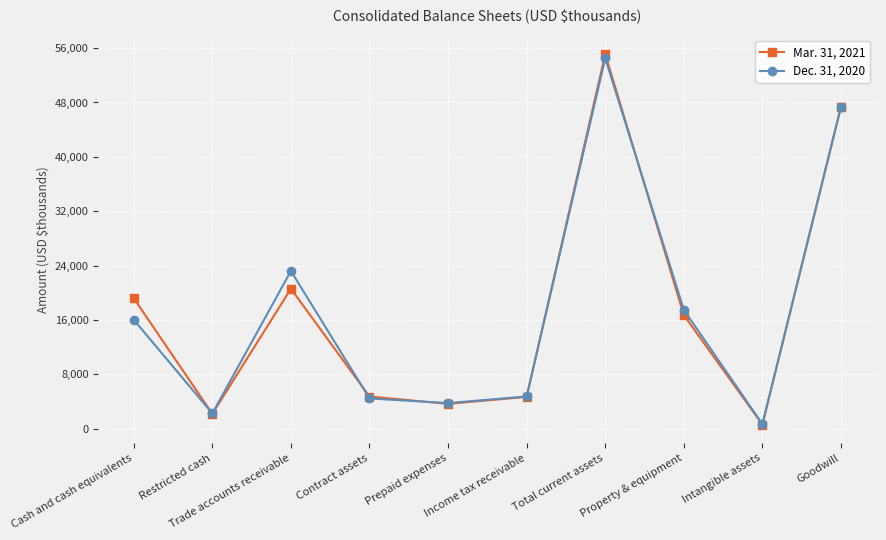

Is the value of Dec. 31, 2020 at Contract assets greater than the value of Mar. 31, 2021 at Property & equipment?

No